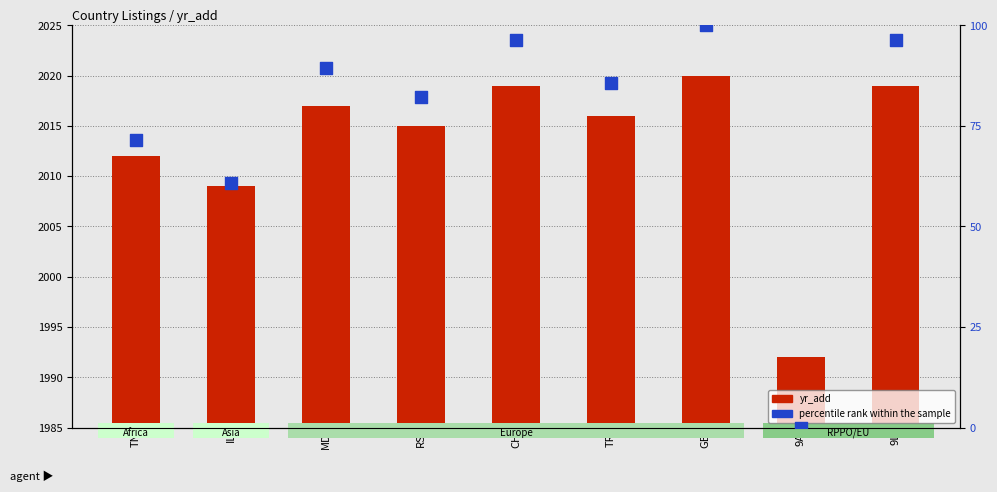

At which category is the sum across all series the highest?

GB